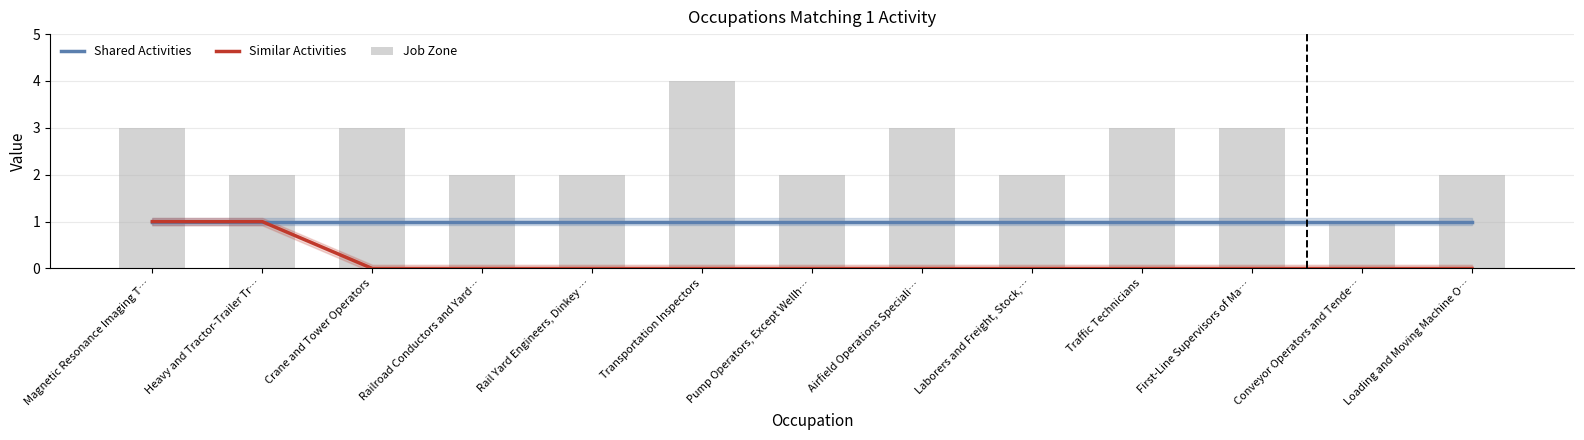

What are all the series names shown in the legend?

Shared Activities, Similar Activities, Job Zone